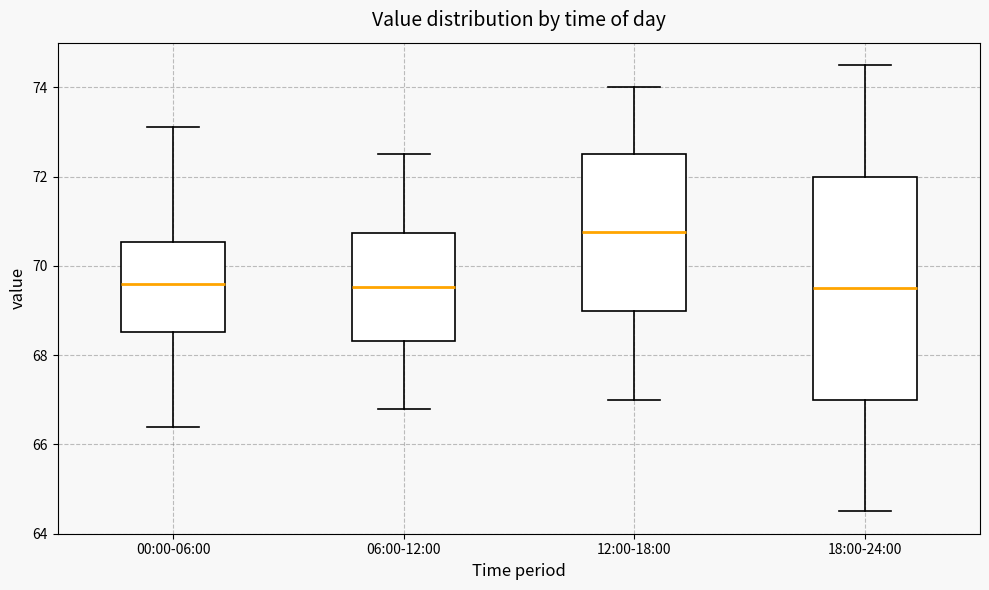

Reading left to right, read every box against the y-axis: the position of its median line, the range the box covers, and the ends of its whiskers. The values are not printed on the chart, so give them approximately, as read against the axis.

00:00-06:00: median 69.6, box 68.6 to 70.6, whiskers 66.4 to 73.2
06:00-12:00: median 69.6, box 68.4 to 70.8, whiskers 66.8 to 72.6
12:00-18:00: median 70.8, box 69.0 to 72.6, whiskers 67.0 to 74.0
18:00-24:00: median 69.6, box 67.0 to 72.0, whiskers 64.6 to 74.6